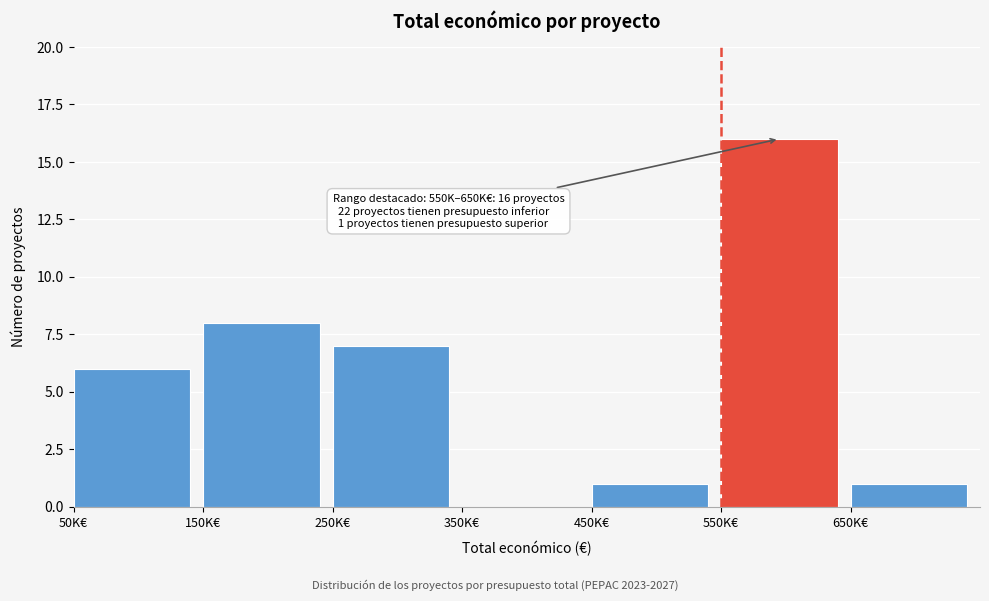

Reading left to right, what are all the values shown in this chart?

50K€=6	150K€=8	250K€=7	350K€=0	450K€=1	550K€=16	650K€=1